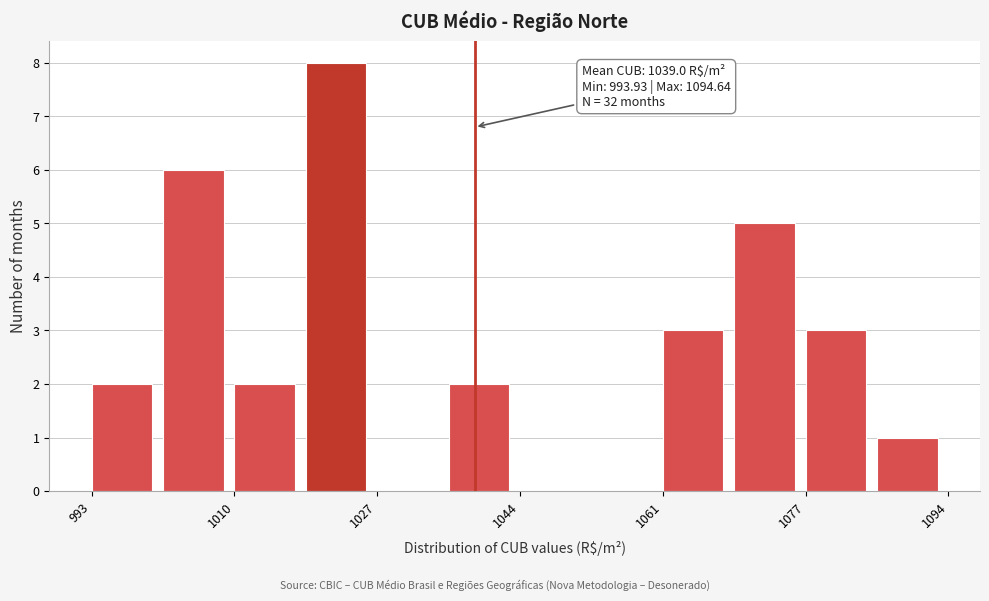

Over which range of the x-axis is the bar tallest?

1020 to 1028